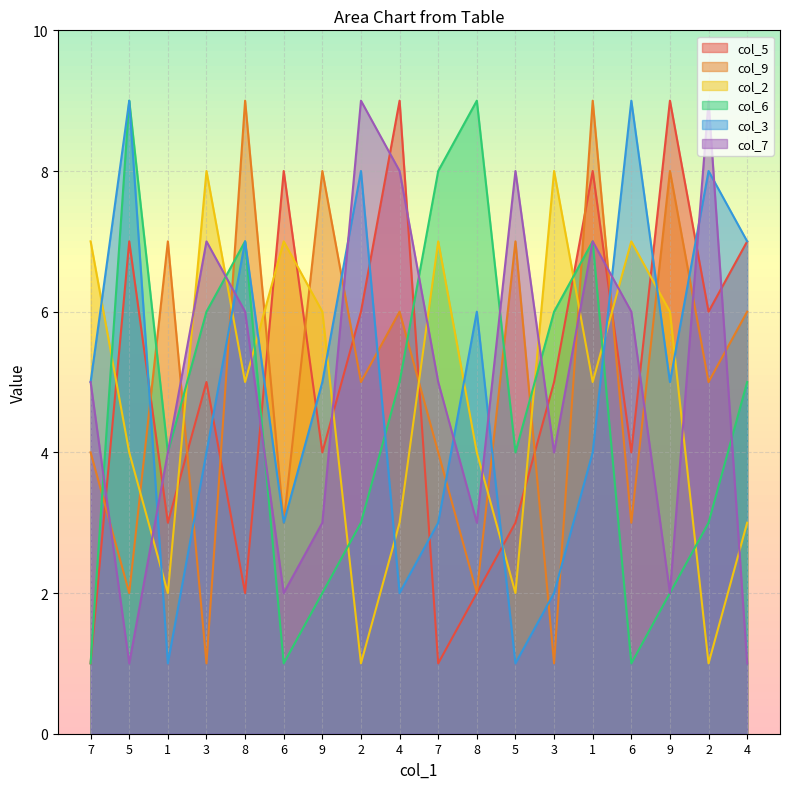

Is it true that col_5 equals 1 at 7?

False